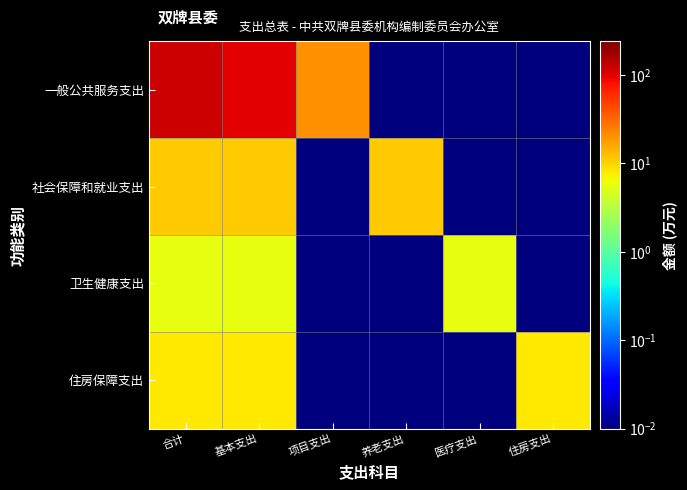

Rank the series at 项目支出 from highest to lowest value.

一般公共服务支出, 社会保障和就业支出, 卫生健康支出, 住房保障支出